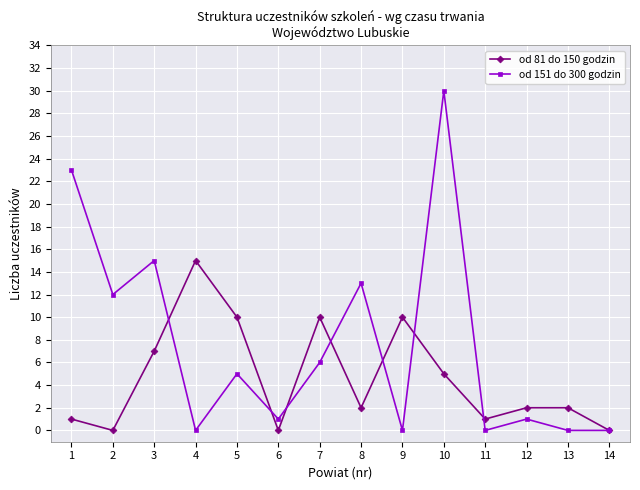

Where does the od 81 do 150 godzin series first go above 2?

3